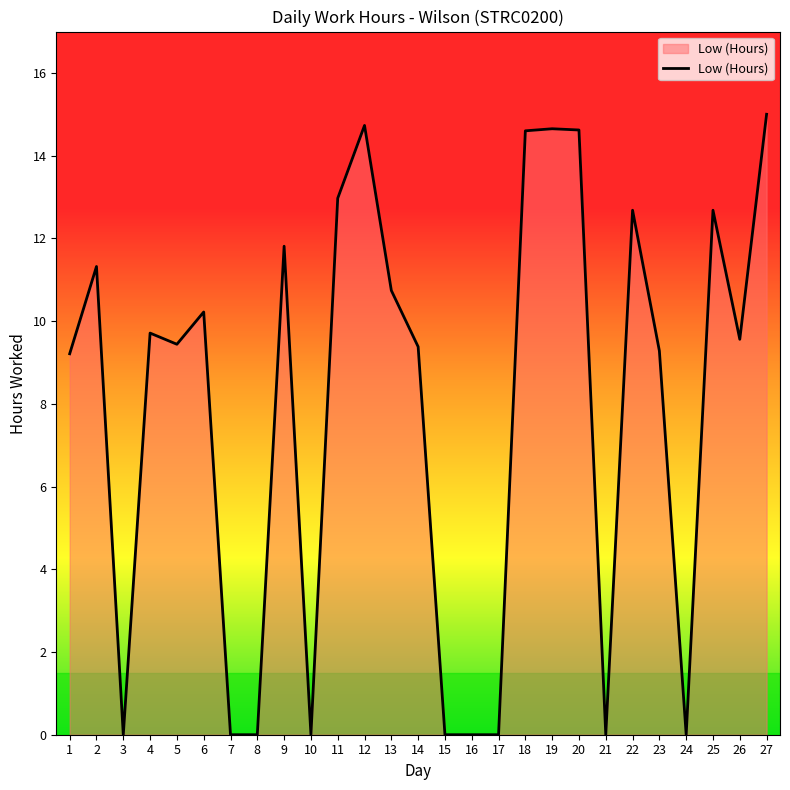

Which label corresponds to the largest value in the chart?

27